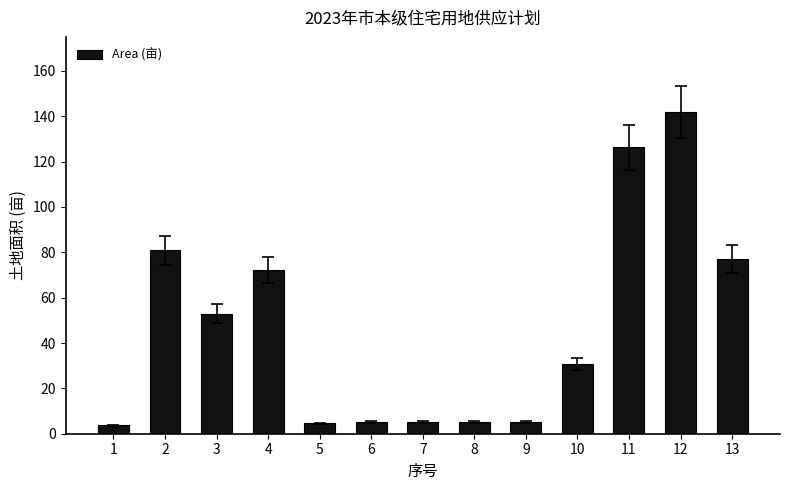

At which category does the chart reach its peak across all series?

12